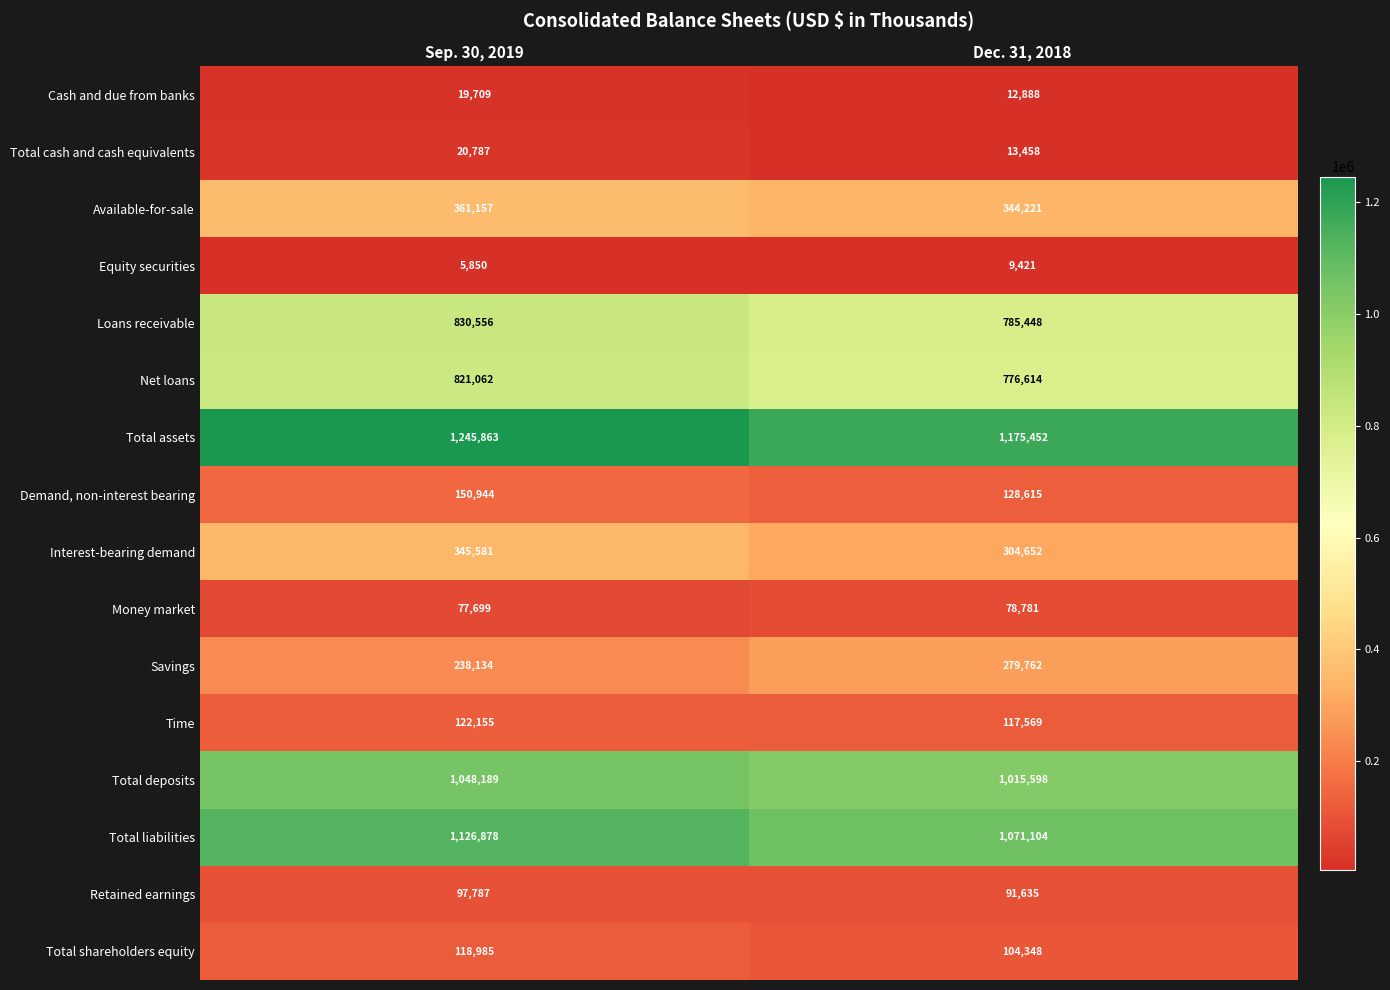

True or false: Cash and due from banks has a value of 27455 at Sep. 30, 2019.

False